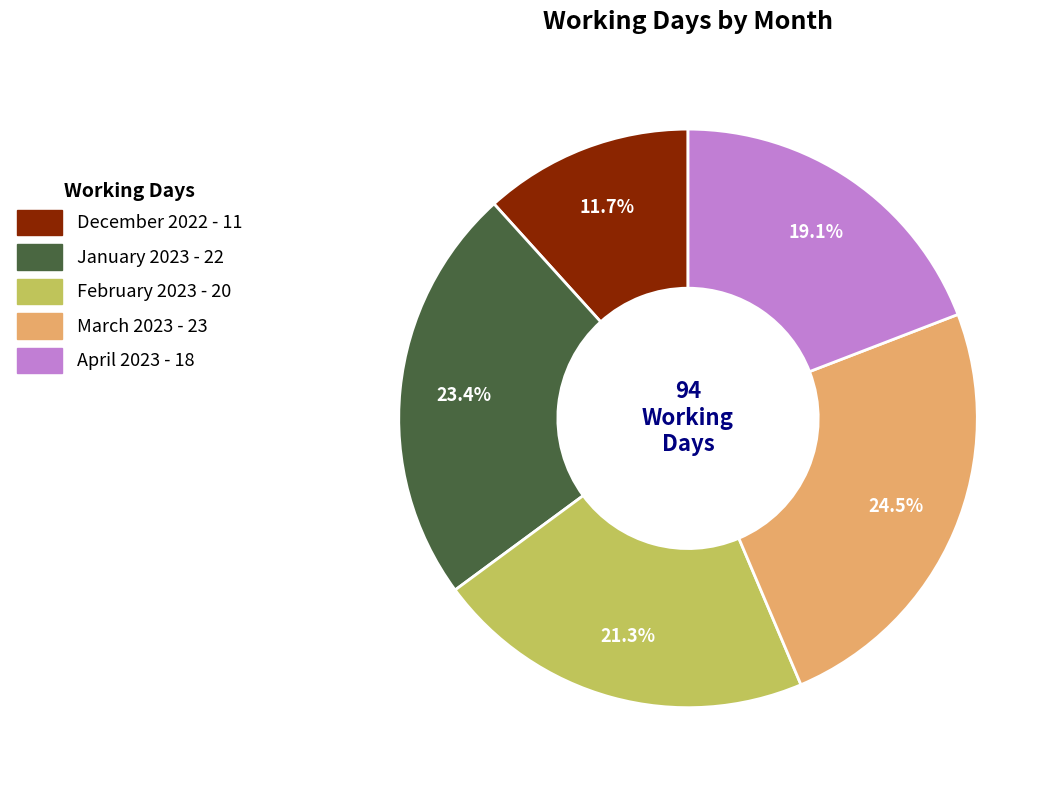

Combined, what portion of the pie is January 2023 and March 2023?

47.9%